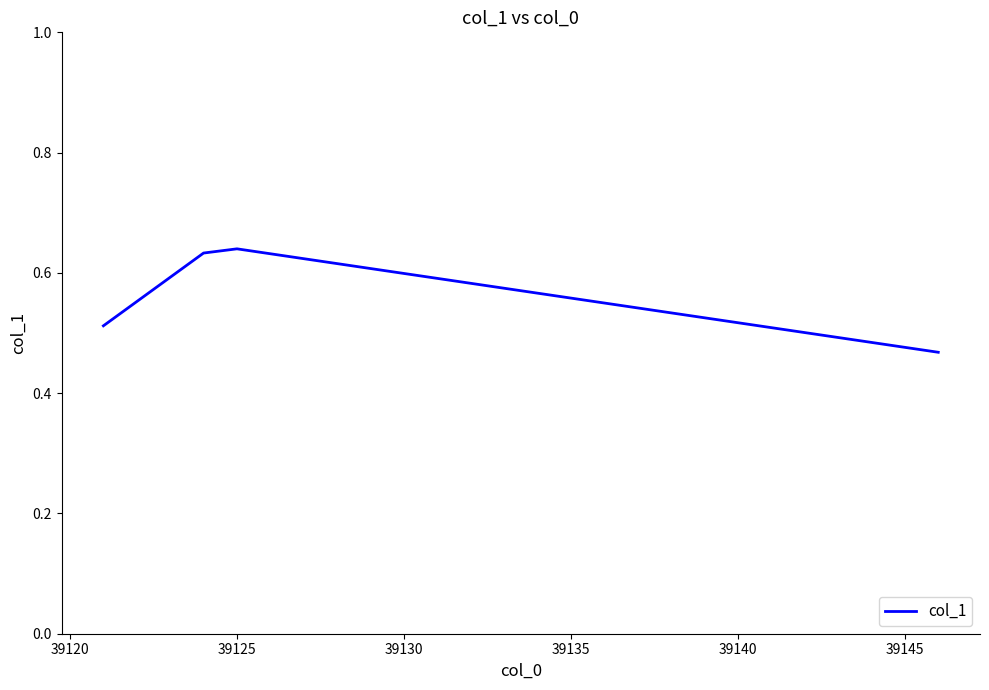

What is the sum of all values?

2.3